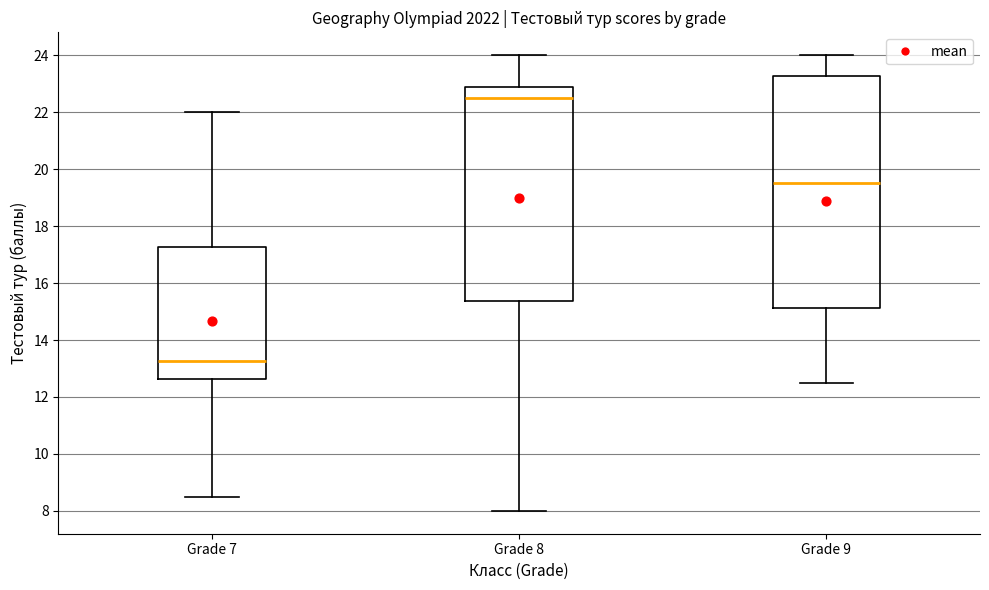

Reading left to right, read every box against the y-axis: the position of its median line, the range the box covers, and the ends of its whiskers. The values are not printed on the chart, so give them approximately, as read against the axis.

Grade 7: median 13.2, box 12.6 to 17.2, whiskers 8.6 to 22.0
Grade 8: median 22.6, box 15.4 to 22.8, whiskers 8.0 to 24.0
Grade 9: median 19.6, box 15.2 to 23.2, whiskers 12.6 to 24.0